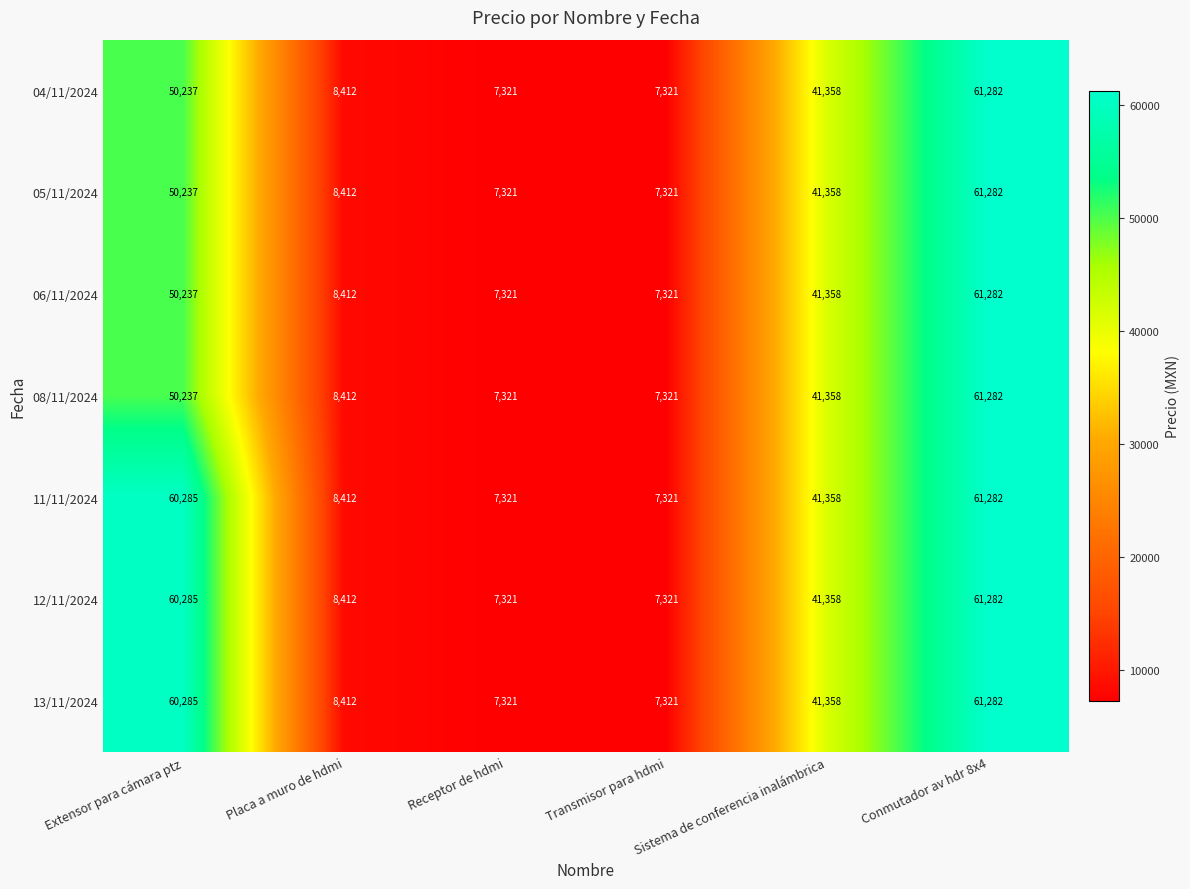

Where does the 12/11/2024 series first go above 41358?

Extensor para cámara ptz